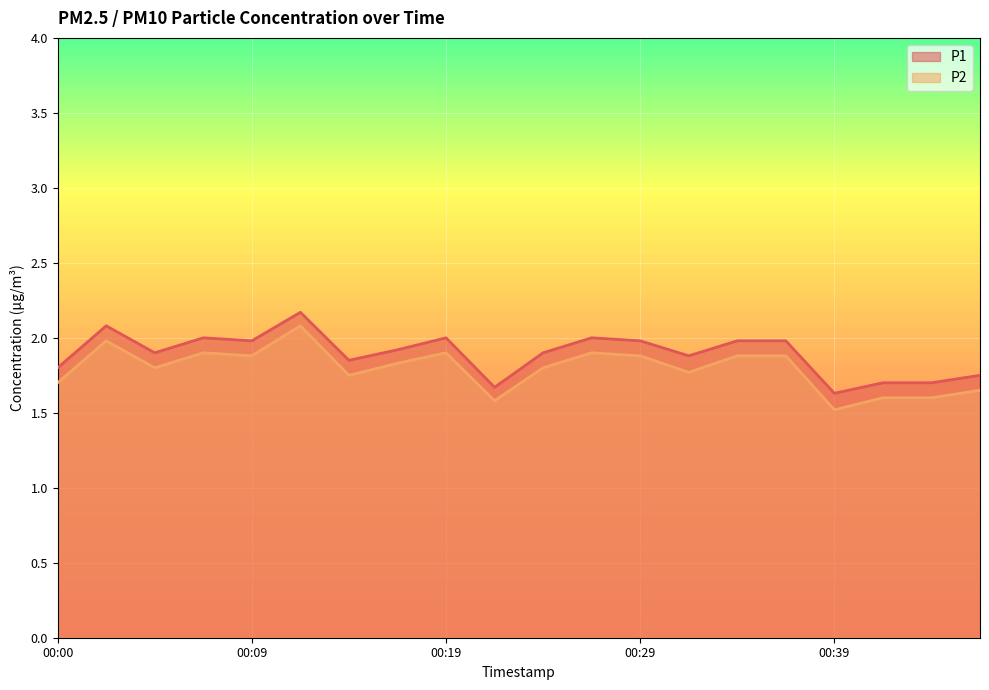

At which label does P1 reach its peak?

00:12